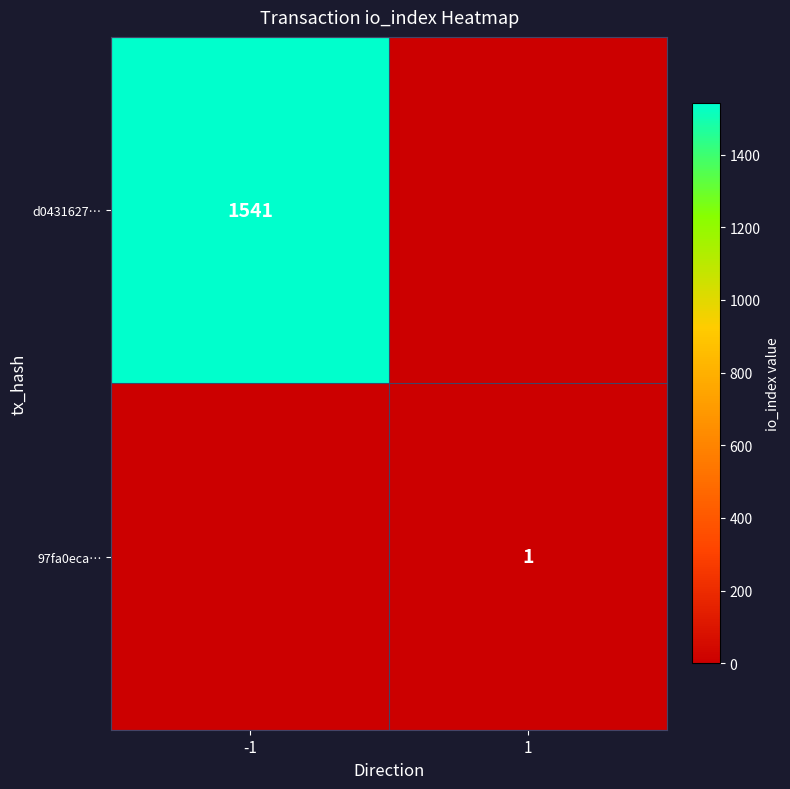

The d0431627… series shows 776 at -1. True or false?

False